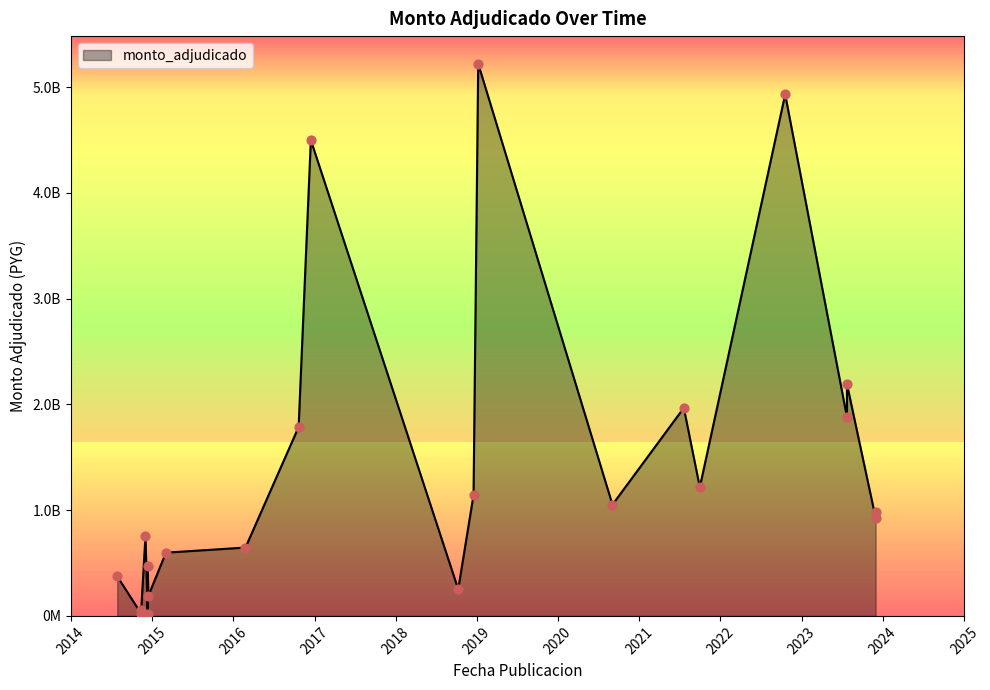

Approximately how many times larger is the value at 2016-12-15 compared to 2022-10-19?

0.9